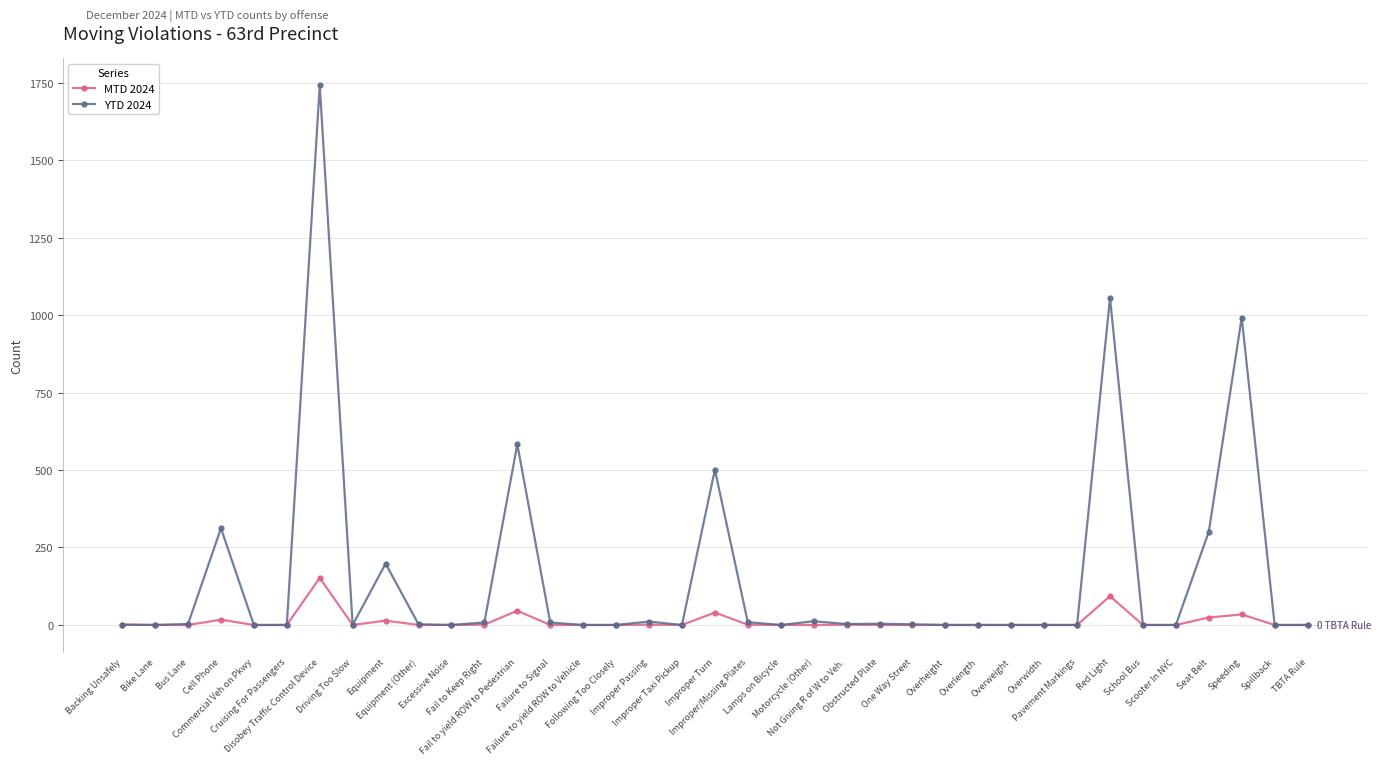

At which category is the sum across all series the highest?

Disobey Traffic Control Device